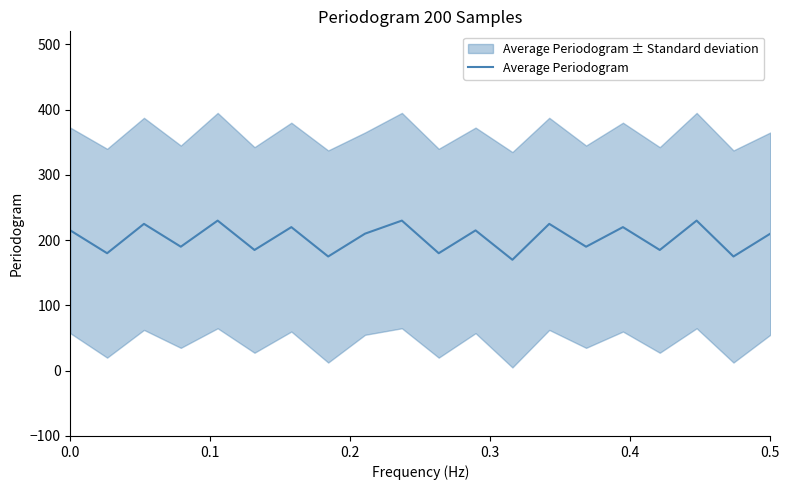

How many points are lower than both their immediate neighbors (excluding endpoints)?

9